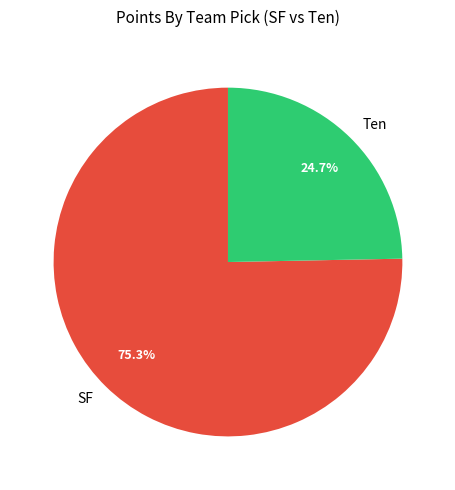

Between SF and Ten, which is larger?

SF